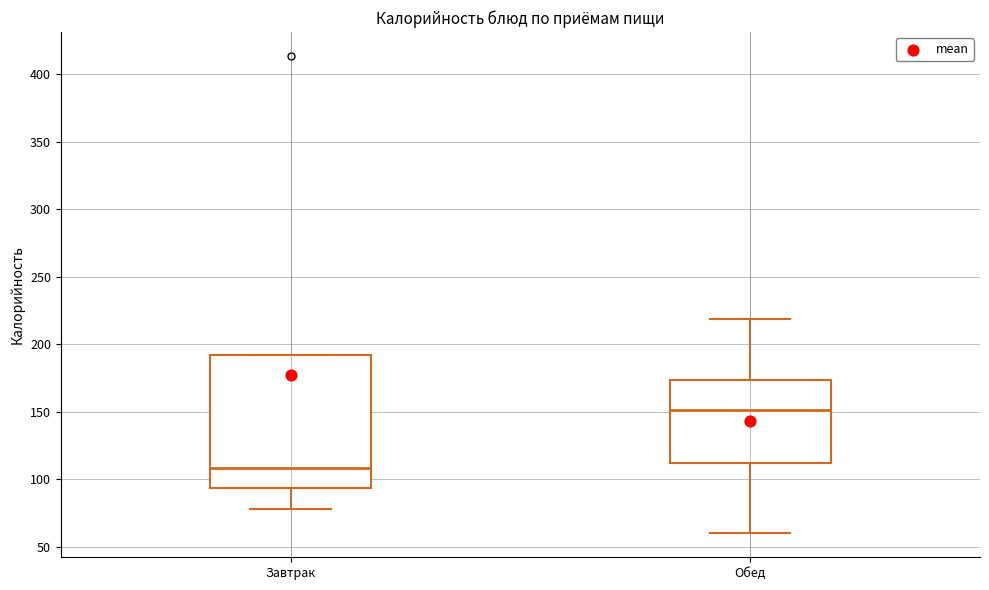

Which box is the tallest, from its lower edge to its upper edge?

Завтрак